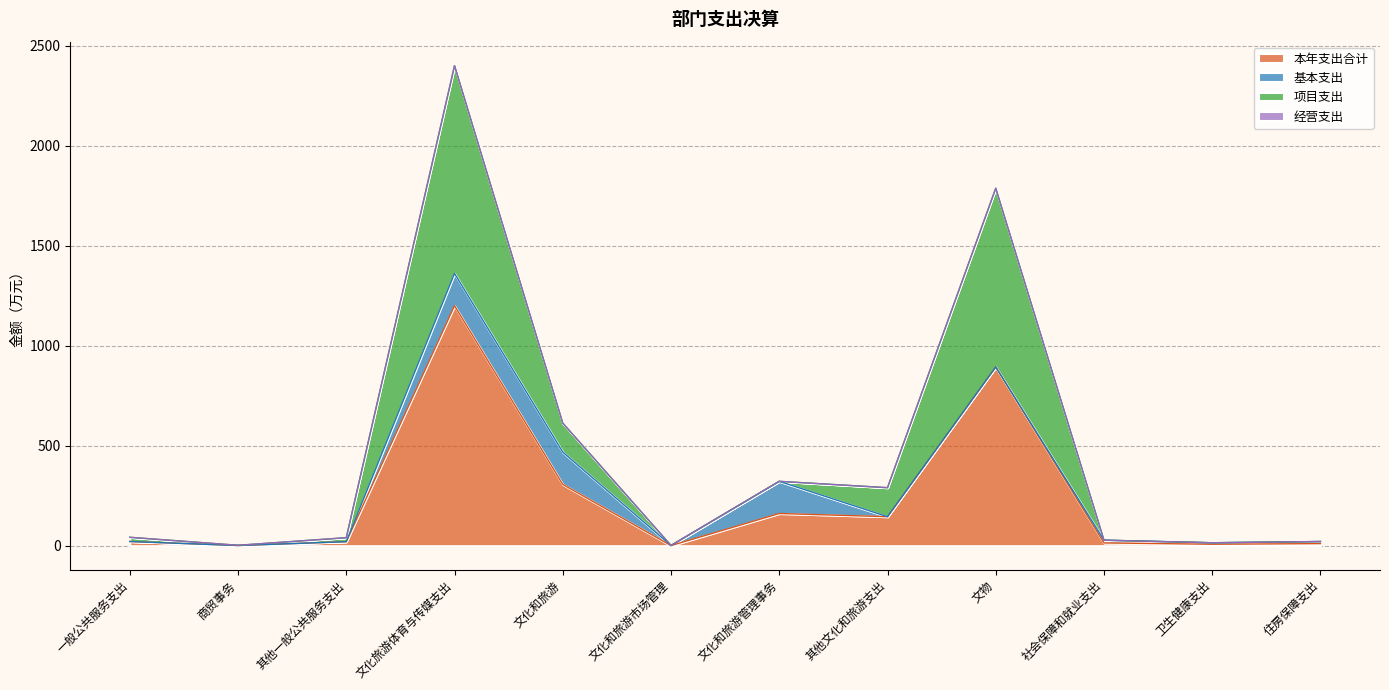

What is the approximate value of 本年支出合计 at 文化旅游体育与传媒支出?

1200.0